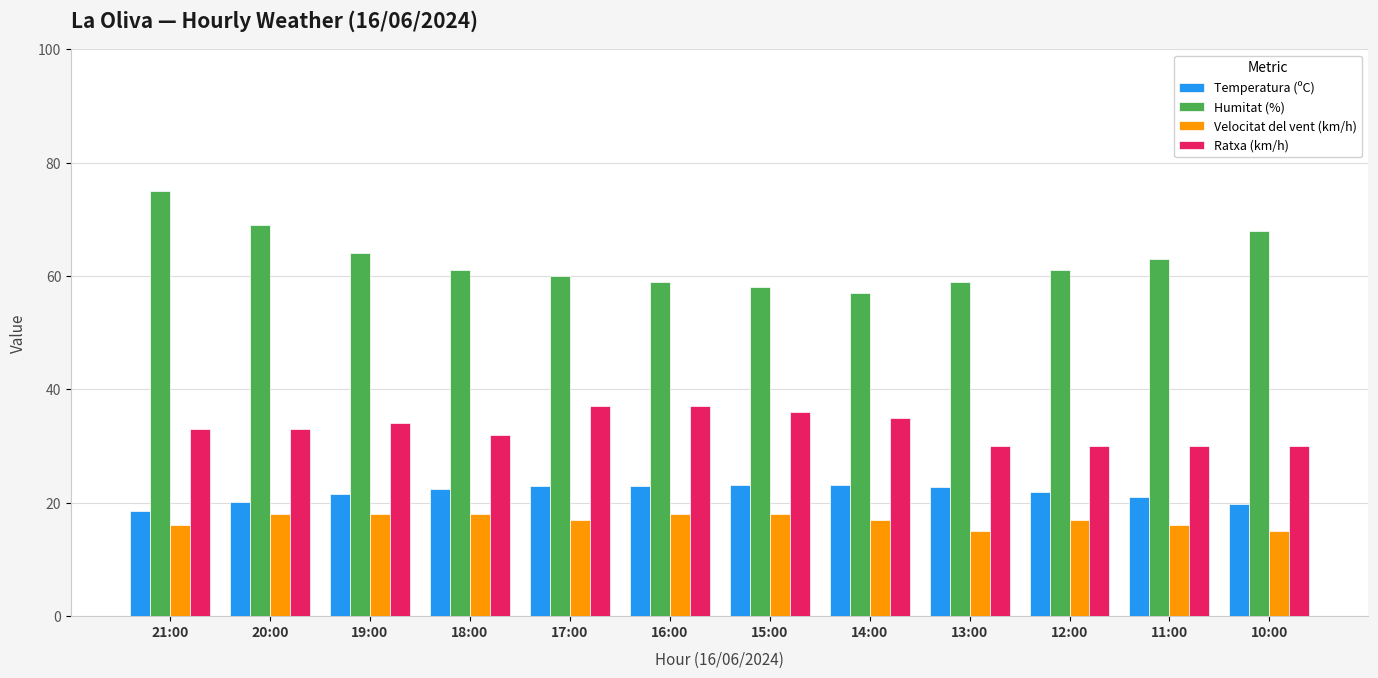

What is the value of the Ratxa (km/h) bar at the 11th from the left?

30.0